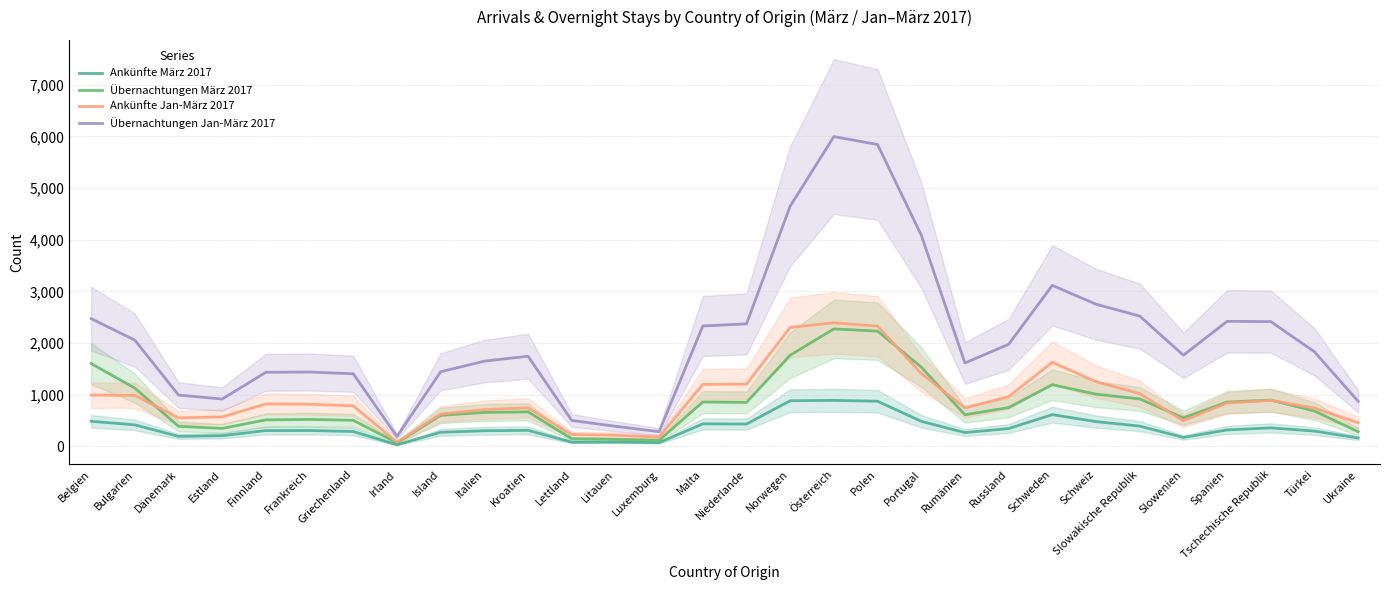

Between which two adjacent categories do Ankünfte Jan-März 2017 and Übernachtungen März 2017 first intersect?

Bulgarien and Dänemark